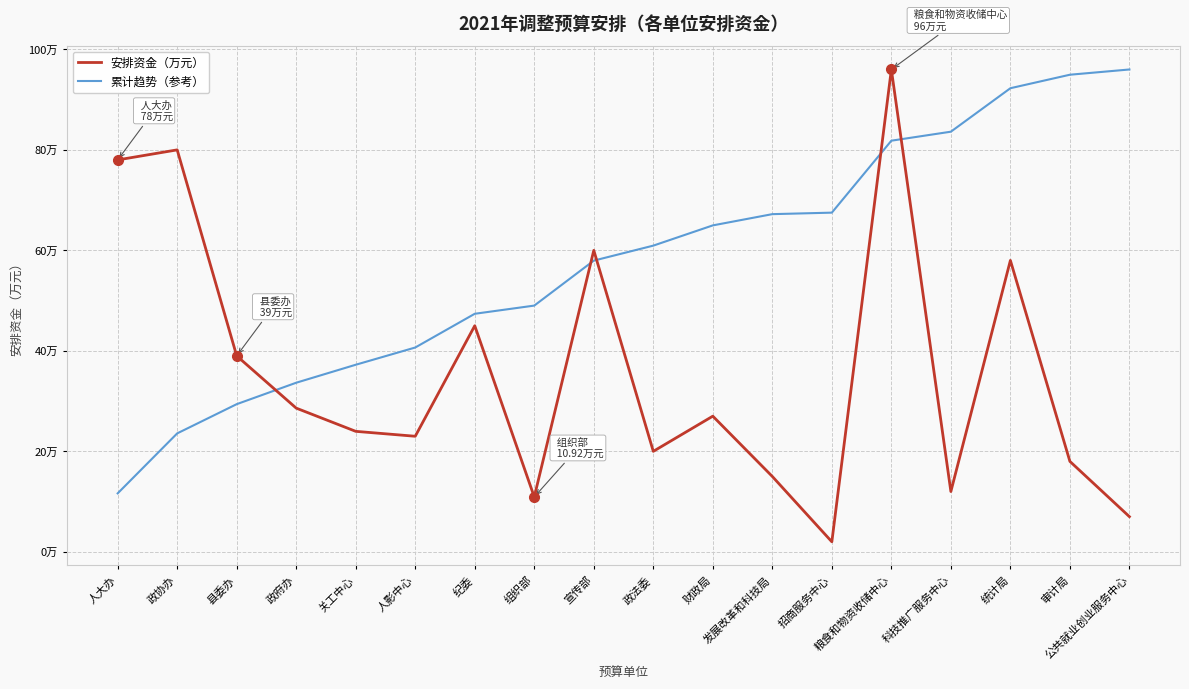

At 关工中心, list the series in order from smallest to largest.

安排资金（万元）, 累计趋势（参考）